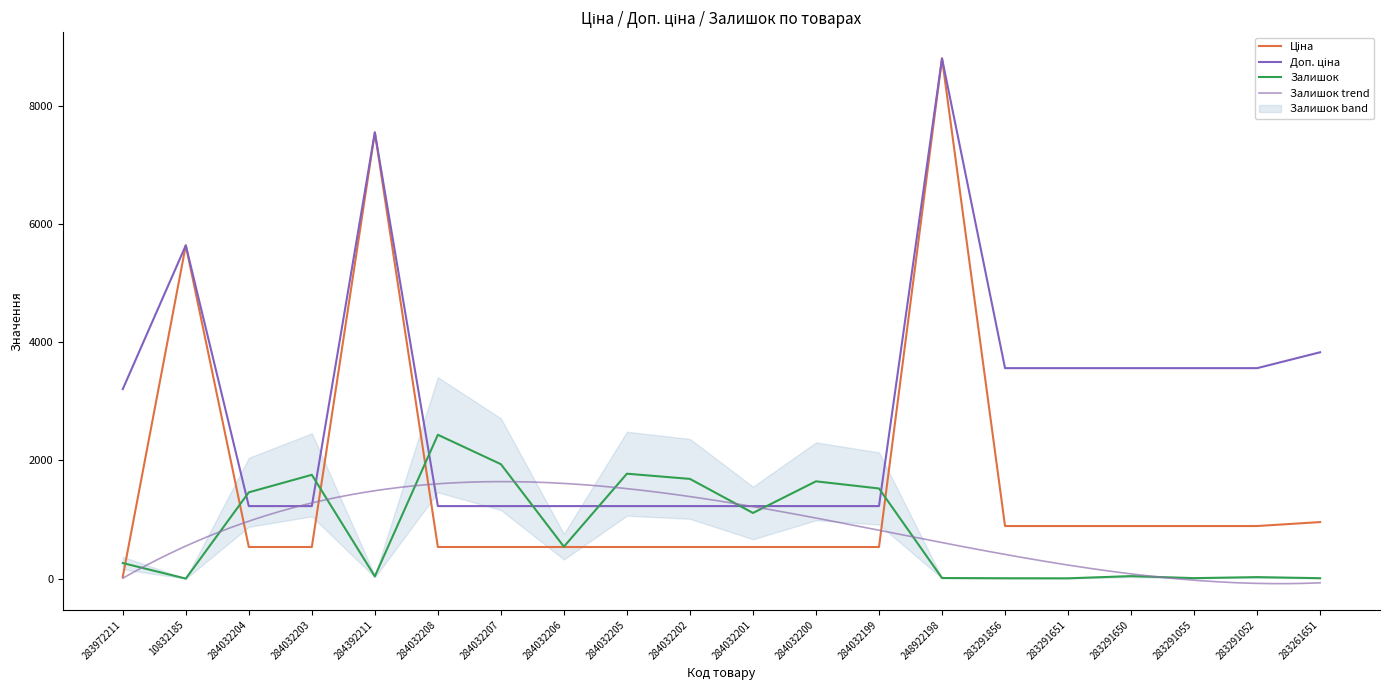

At 283291856, list the series in order from smallest to largest.

Залишок, Ціна, Доп. ціна